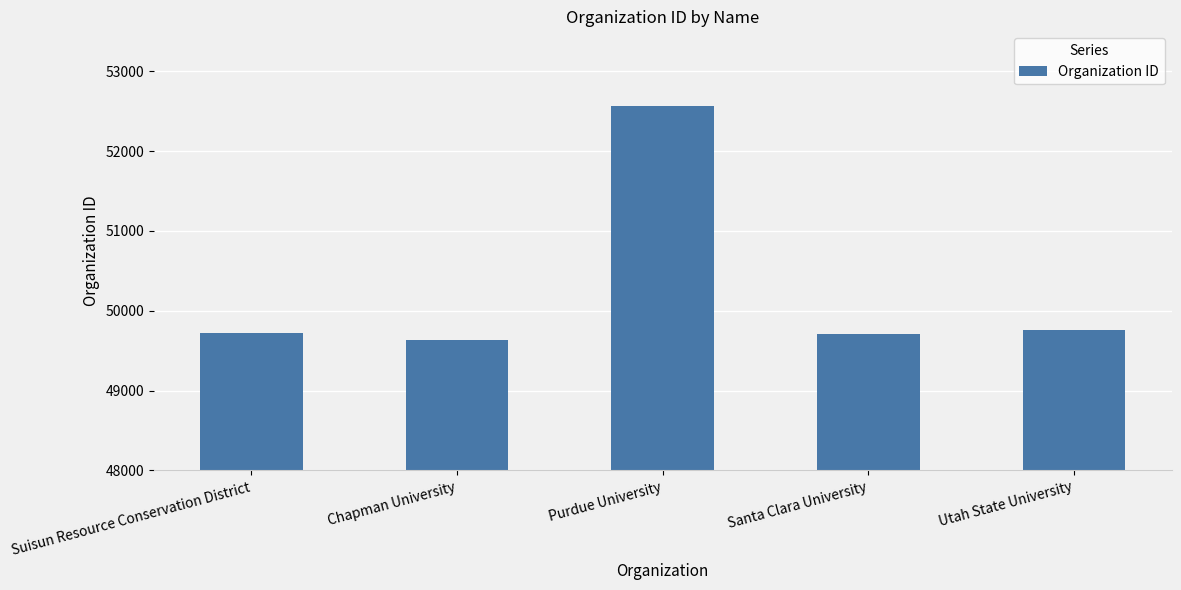

What is the value of the 4th bar from the left?

49712